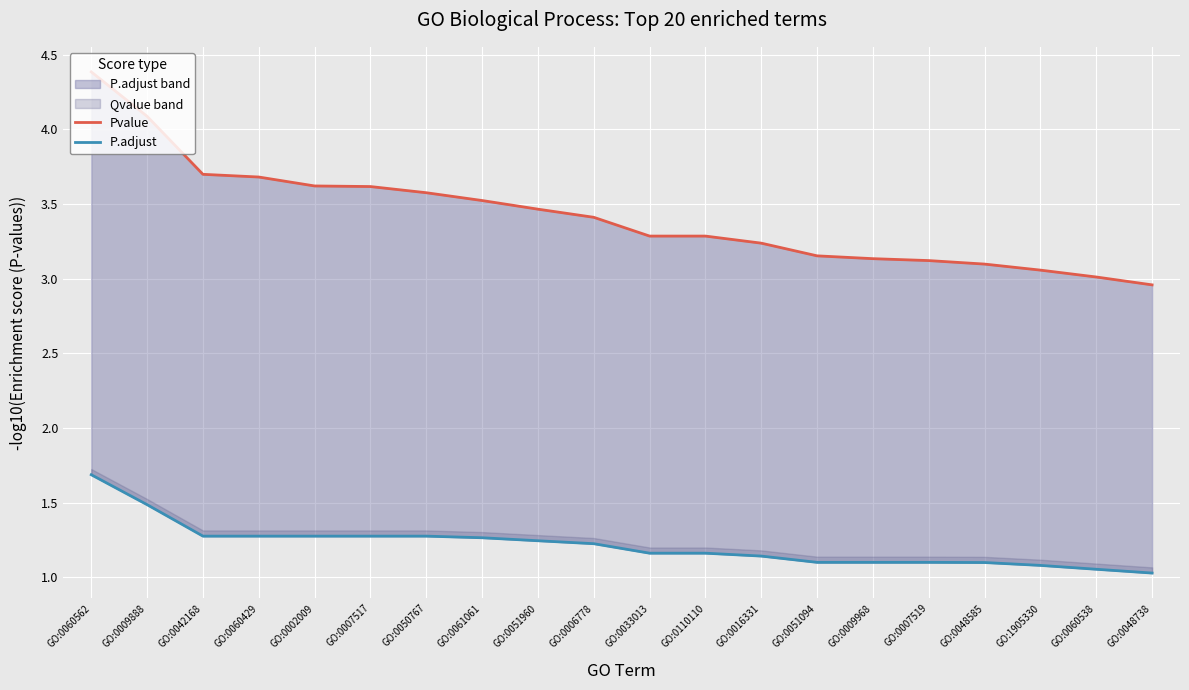

What is the label of the 5th point from the left?

GO:0002009